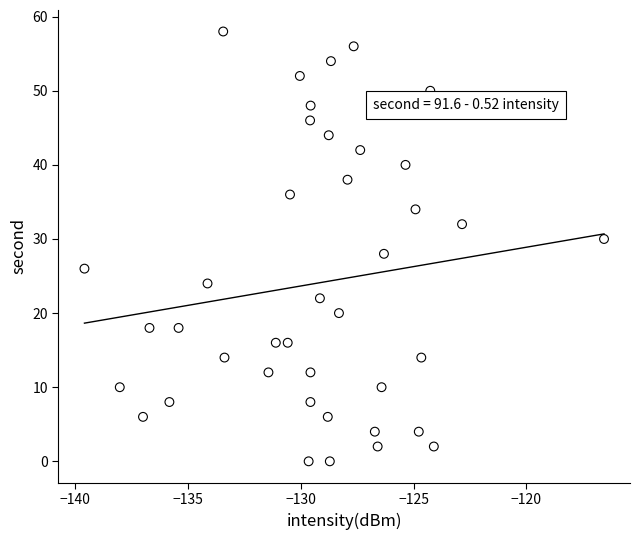

What is the range of Y values (max minus min)?

58